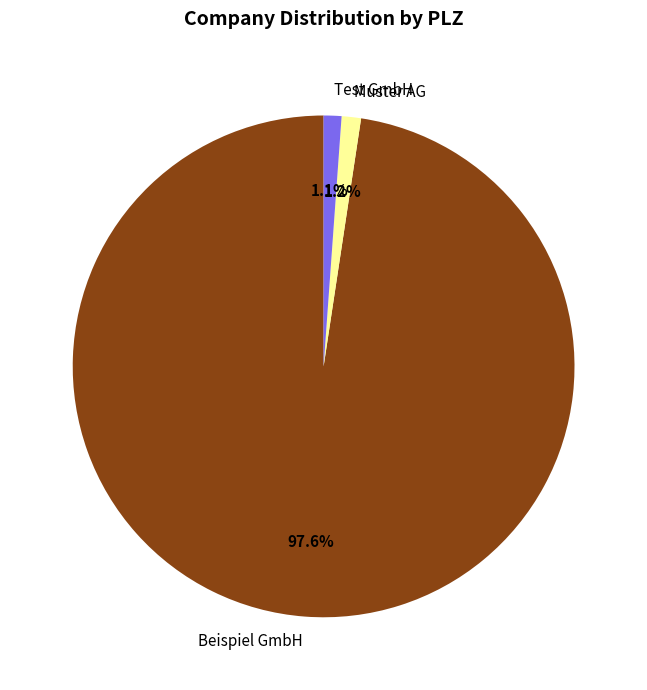

What is the largest slice in the pie chart?

Beispiel GmbH